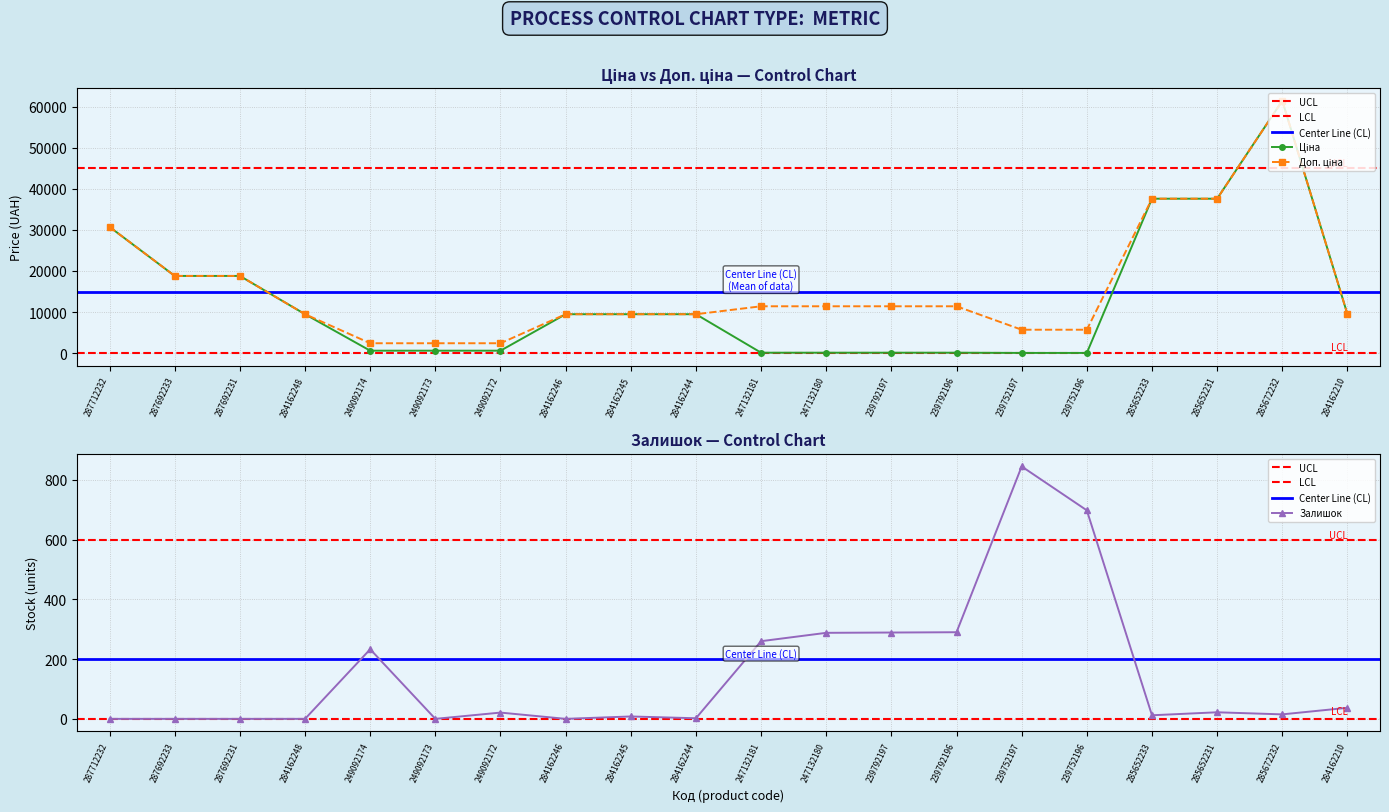

At which label does Ціна first exceed 9480?

287712232